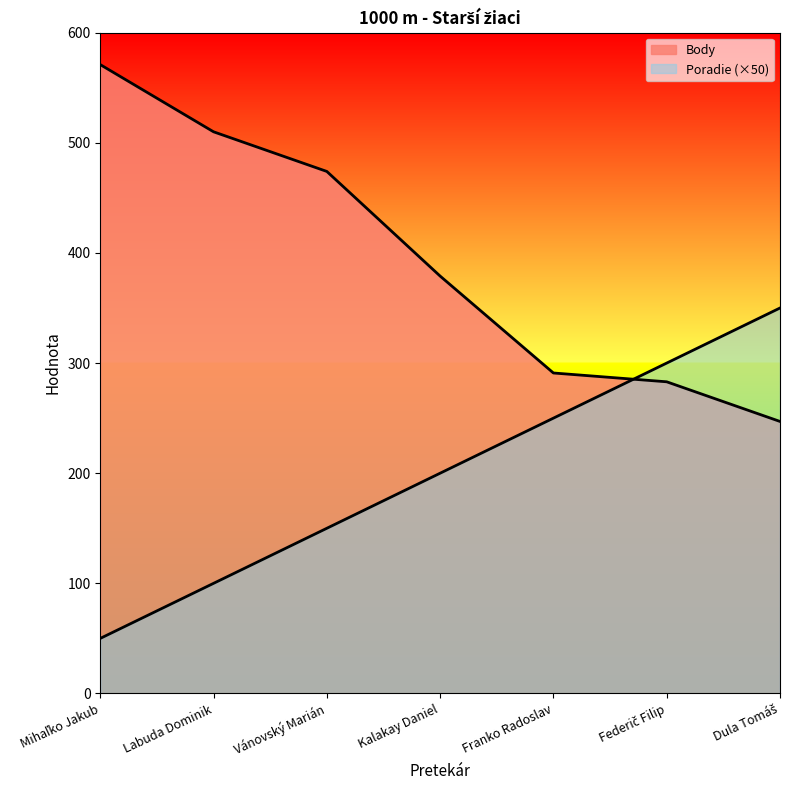

Which label corresponds to the smallest value in the chart?

Mihaľko Jakub